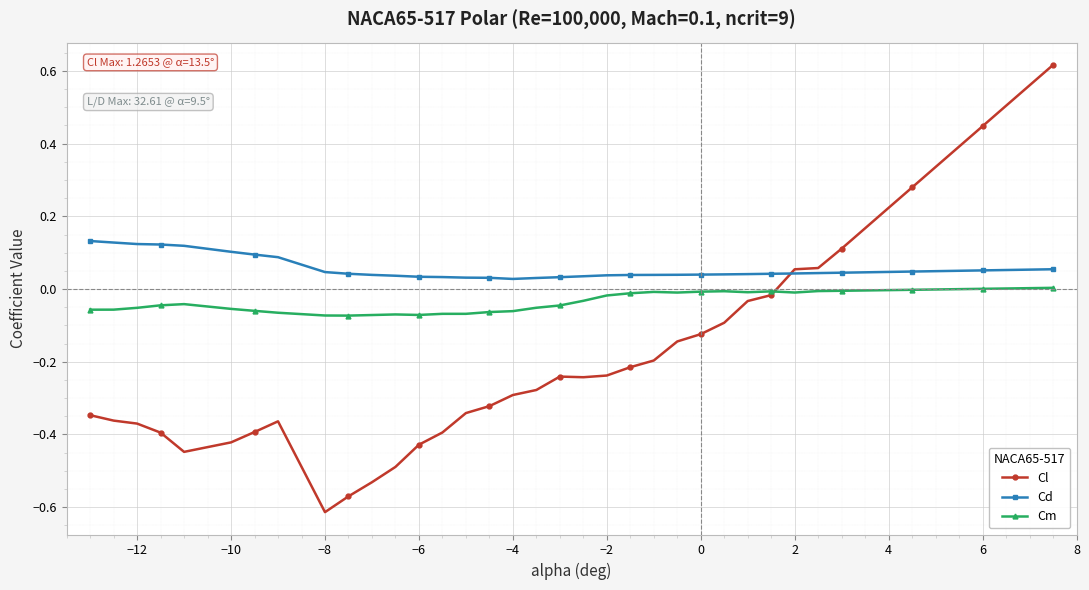

True or false: Cm and Cd cross at least once.

False